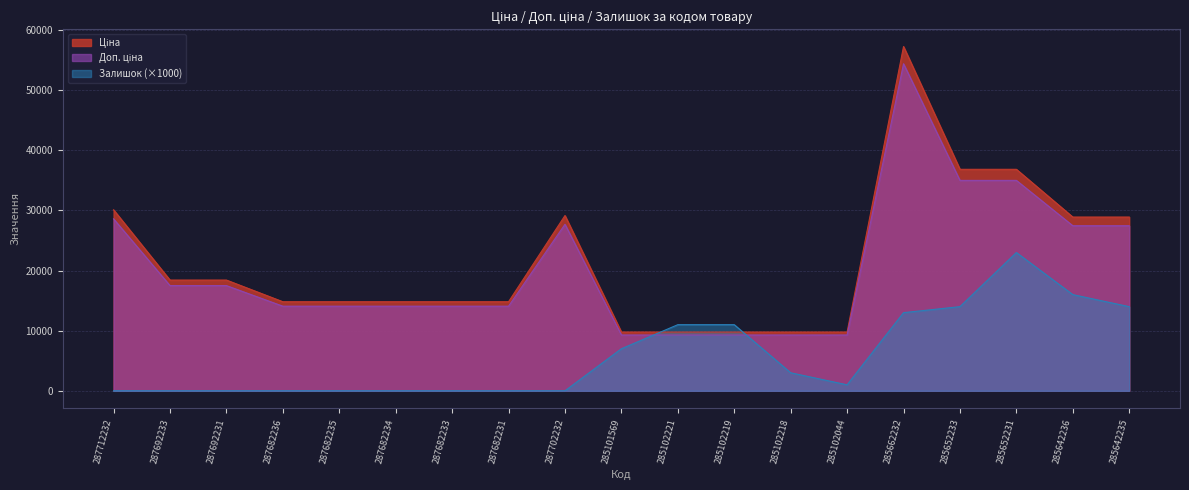

Reading right to left, list all the values displayed in this chart.

Ціна: 28901.7	28901.7	36841.8	36841.8	57258.0	9775.5	9775.5	9775.5	9775.5	9775.5	29152.3	14817.6	14817.6	14817.6	14817.6	14817.6	18420.9	18420.9	30102.8
Доп. ціна: 27456.6	27456.6	34999.7	34999.7	54395.1	9286.7	9286.7	9286.7	9286.7	9286.7	27694.7	14076.7	14076.7	14076.7	14076.7	14076.7	17499.8	17499.8	28597.7
Залишок: 14000.0	16000.0	23000.0	14000.0	13000.0	1000.0	3000.0	11000.0	11000.0	7000.0	0.0	0.0	0.0	0.0	0.0	0.0	0.0	0.0	0.0